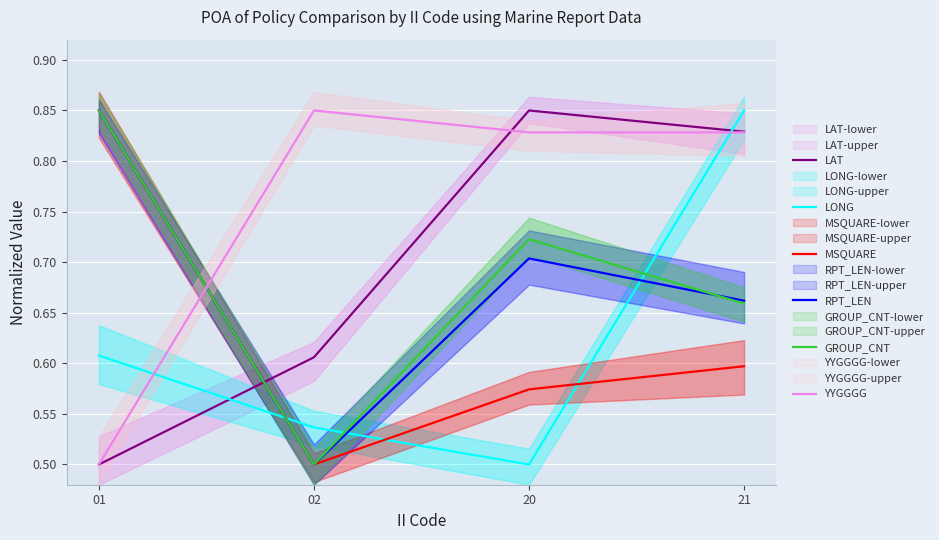

What is the sum of all GROUP_CNT values?

2.7